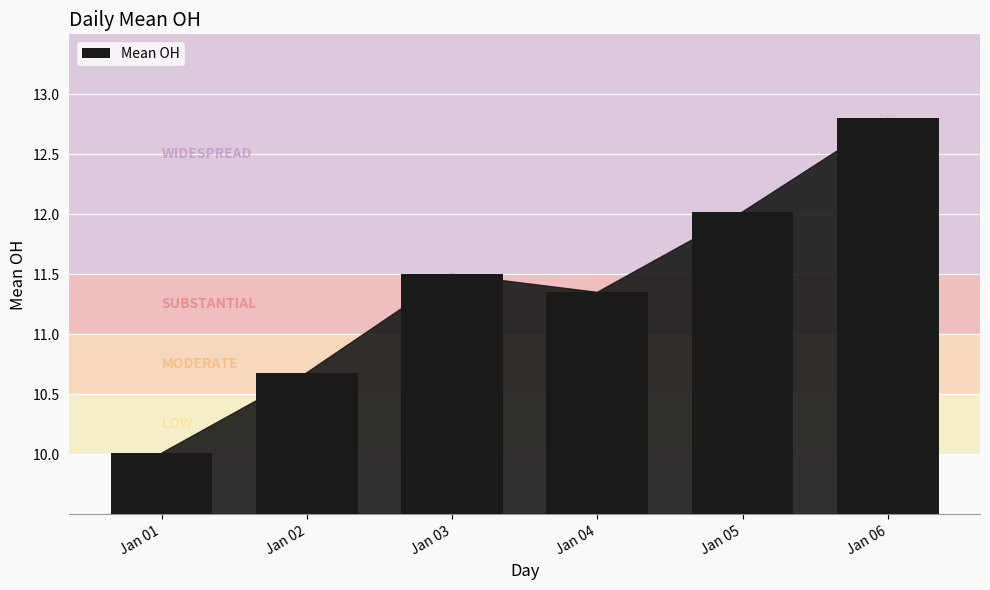

Is it true that the value at Jan 03 is 11.5?

True